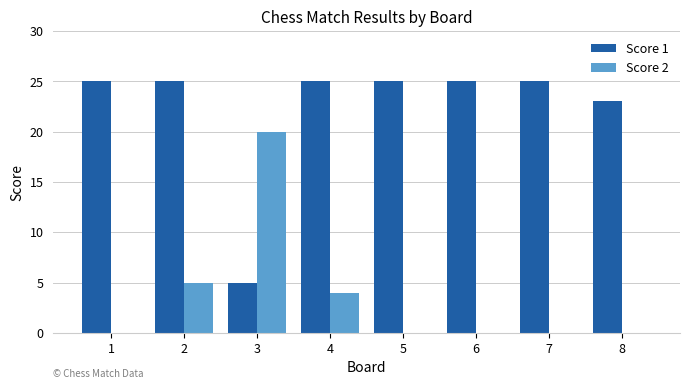

What is the sum of all Score 2 values?

29